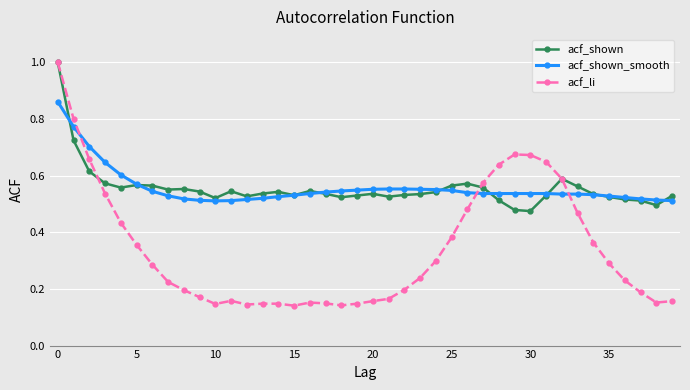

What is the greatest value displayed?

1.0